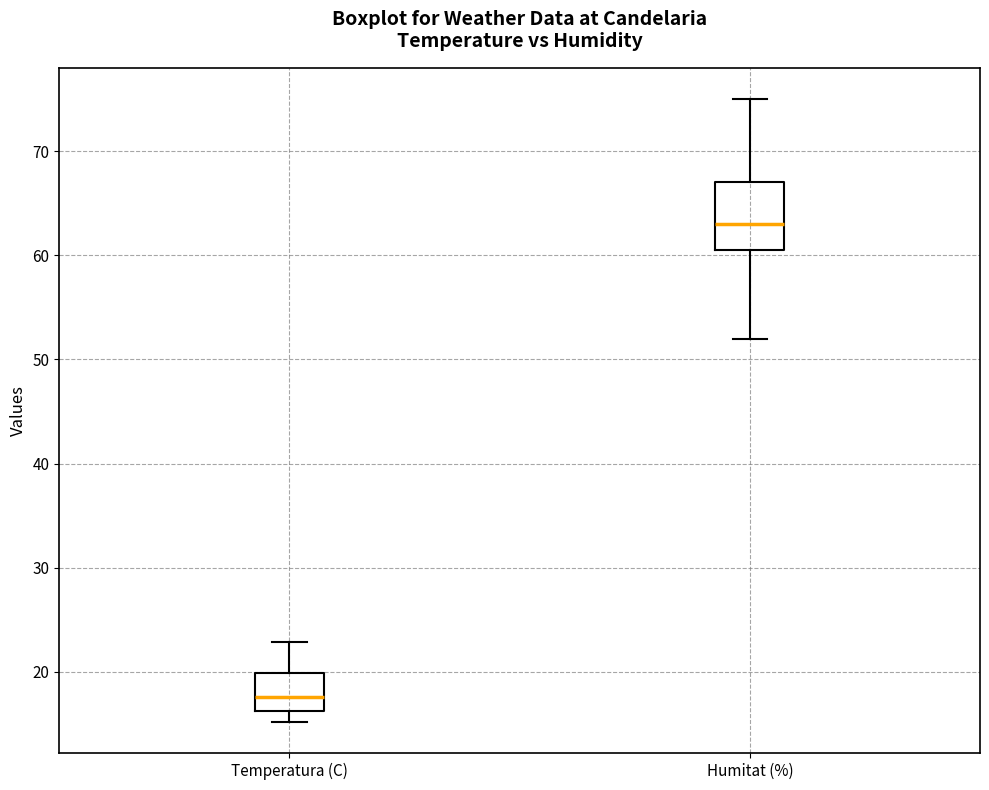

Where is the lower edge of the box for Humitat (%) on the y-axis? The values are not printed on the chart, so give them approximately, as read against the axis.

61